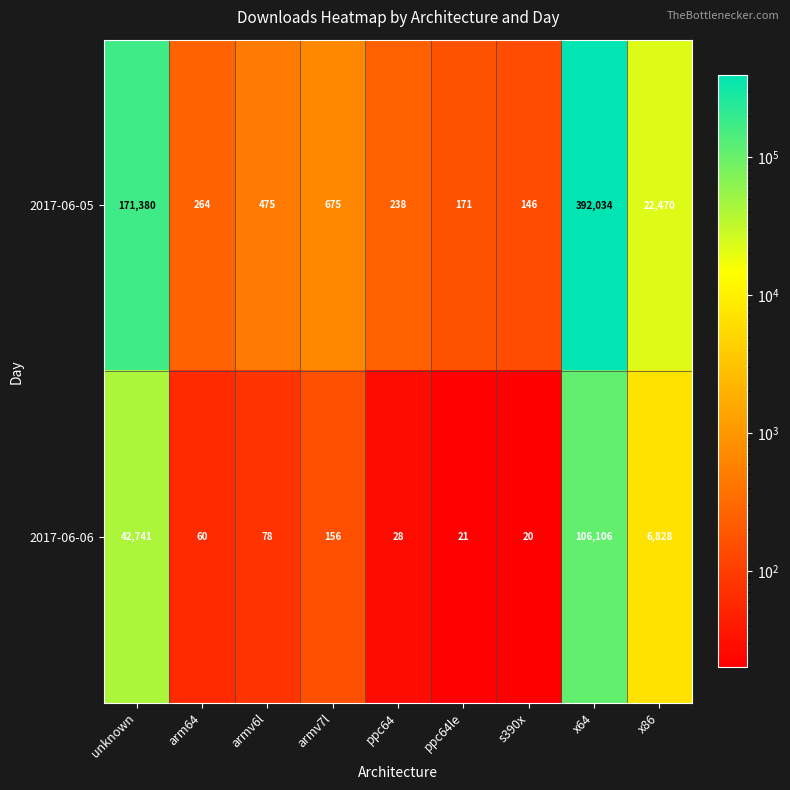

What is the spread (max minus min) of values at armv7l?

519